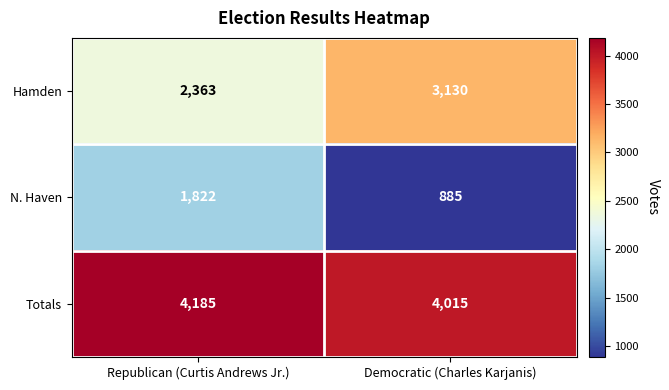

At Republican (Curtis Andrews Jr.), list the series in order from largest to smallest.

Totals, Hamden, N. Haven